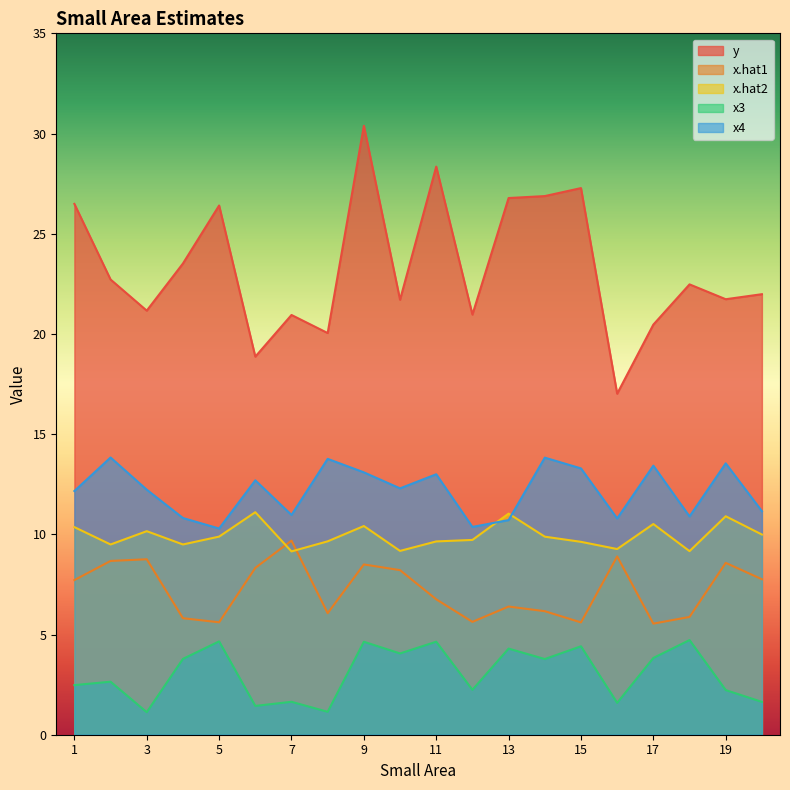

List the labels in order of x4 value, largest first.

2, 14, 8, 19, 17, 15, 9, 11, 6, 10, 3, 1, 20, 7, 18, 4, 16, 13, 12, 5